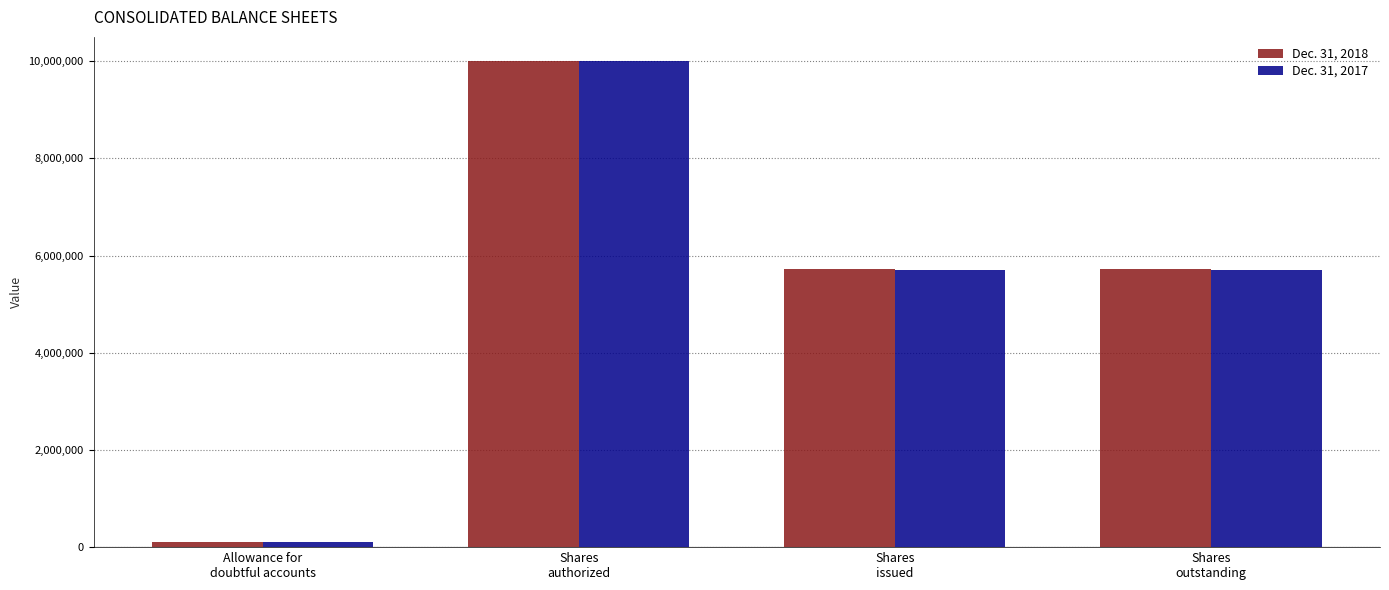

What is the value of the Dec. 31, 2018 bar at the 4th from the left?

5714000